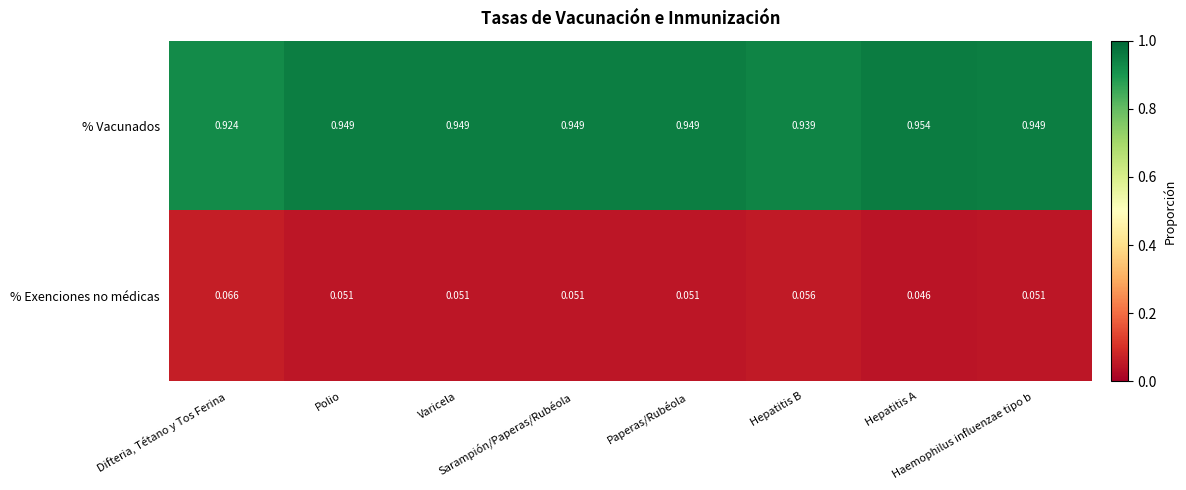

Which series has the widest spread of values?

% Vacunados